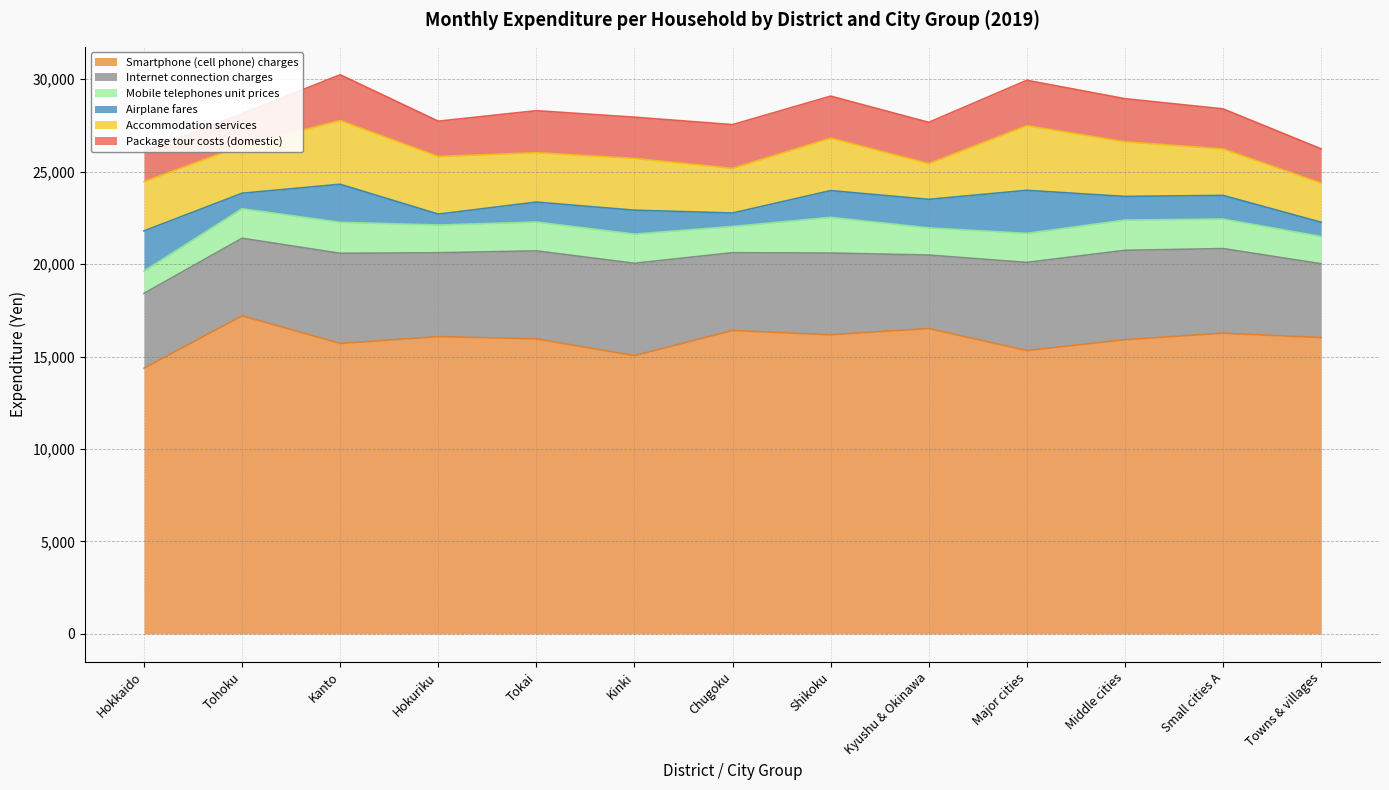

List the labels in order of Airplane fares value, smallest first.

Hokuriku, Chugoku, Towns & villages, Tohoku, Tokai, Middle cities, Small cities A, Kinki, Shikoku, Kyushu & Okinawa, Kanto, Hokkaido, Major cities